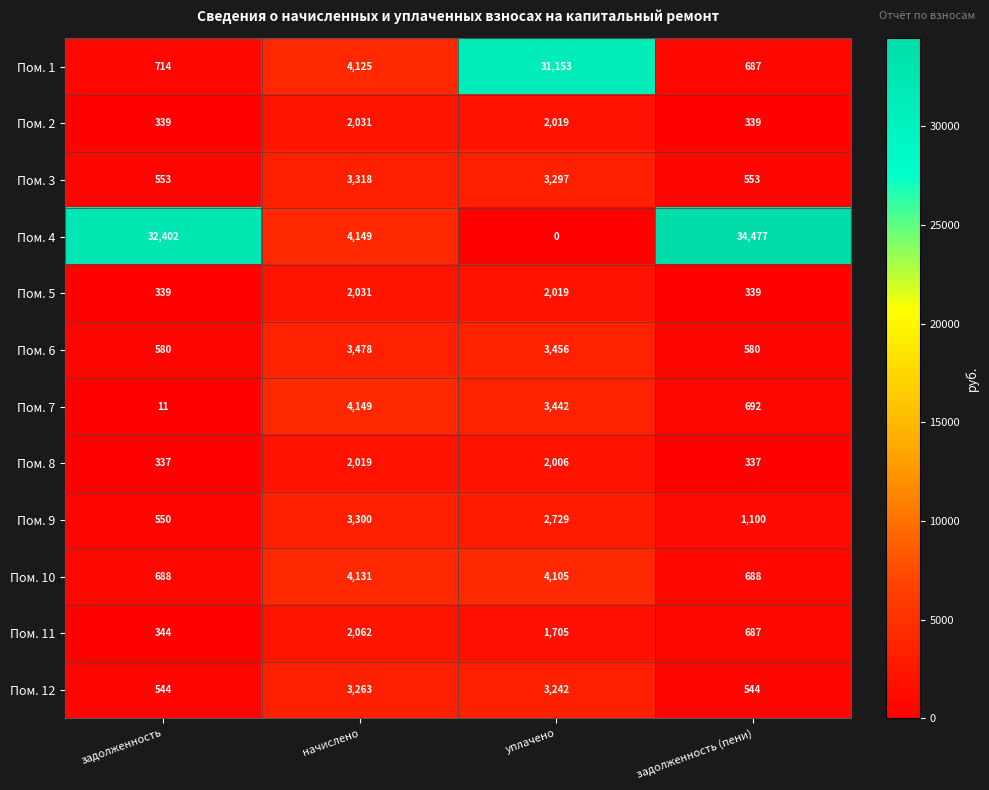

At which category is the sum across all series the highest?

уплачено